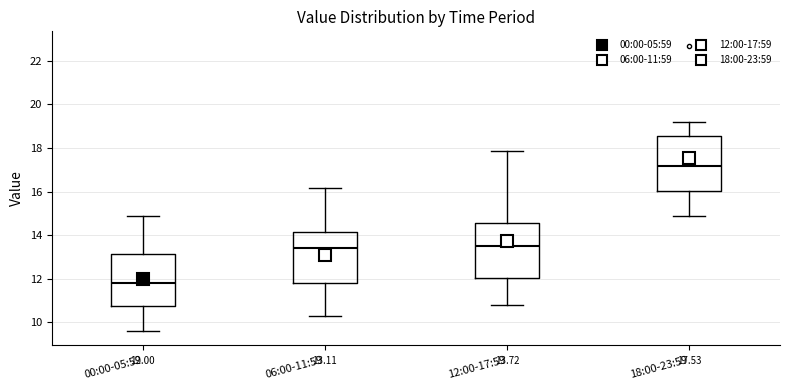

Which box's median line is the lowest?

00:00-05:59